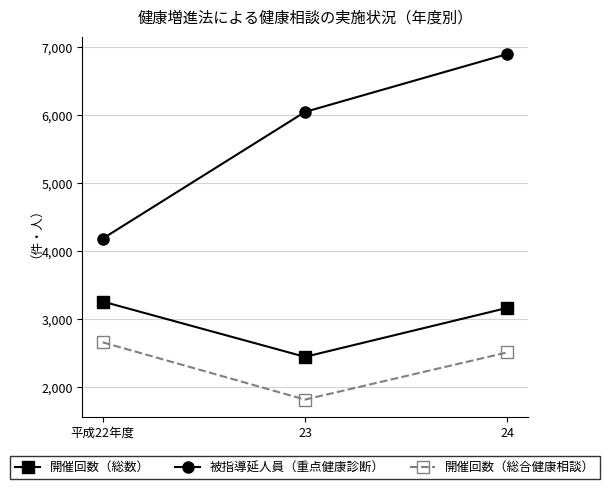

Read the 開催回数（総合健康相談） value at 平成22年度, to the nearest 100.

2700